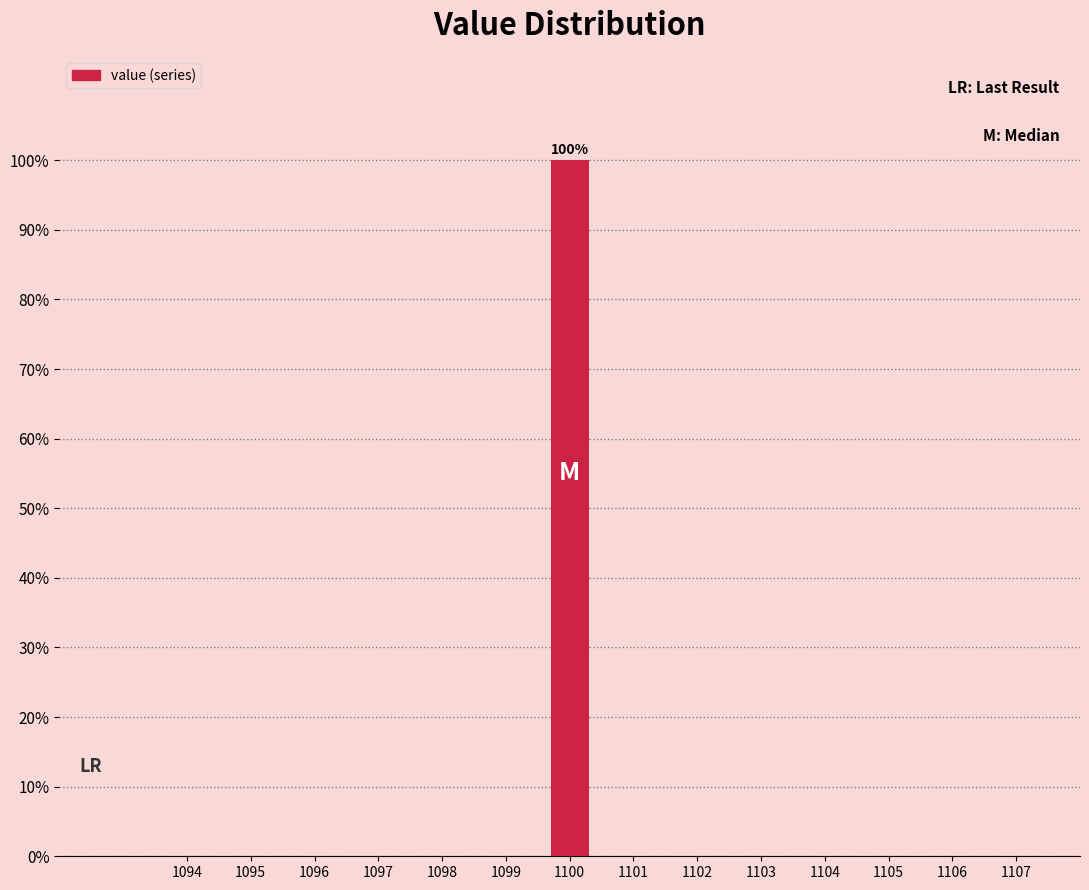

Reading left to right, transcribe all the data shown in this chart.

1094=0	1095=0	1096=0	1097=0	1098=0	1099=0	1100=100	1101=0	1102=0	1103=0	1104=0	1105=0	1106=0	1107=0